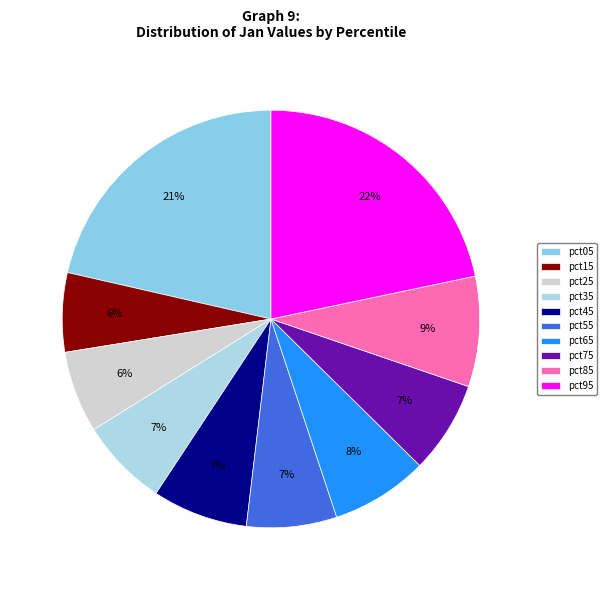

True or false: pct35 accounts for 15% of the total.

False